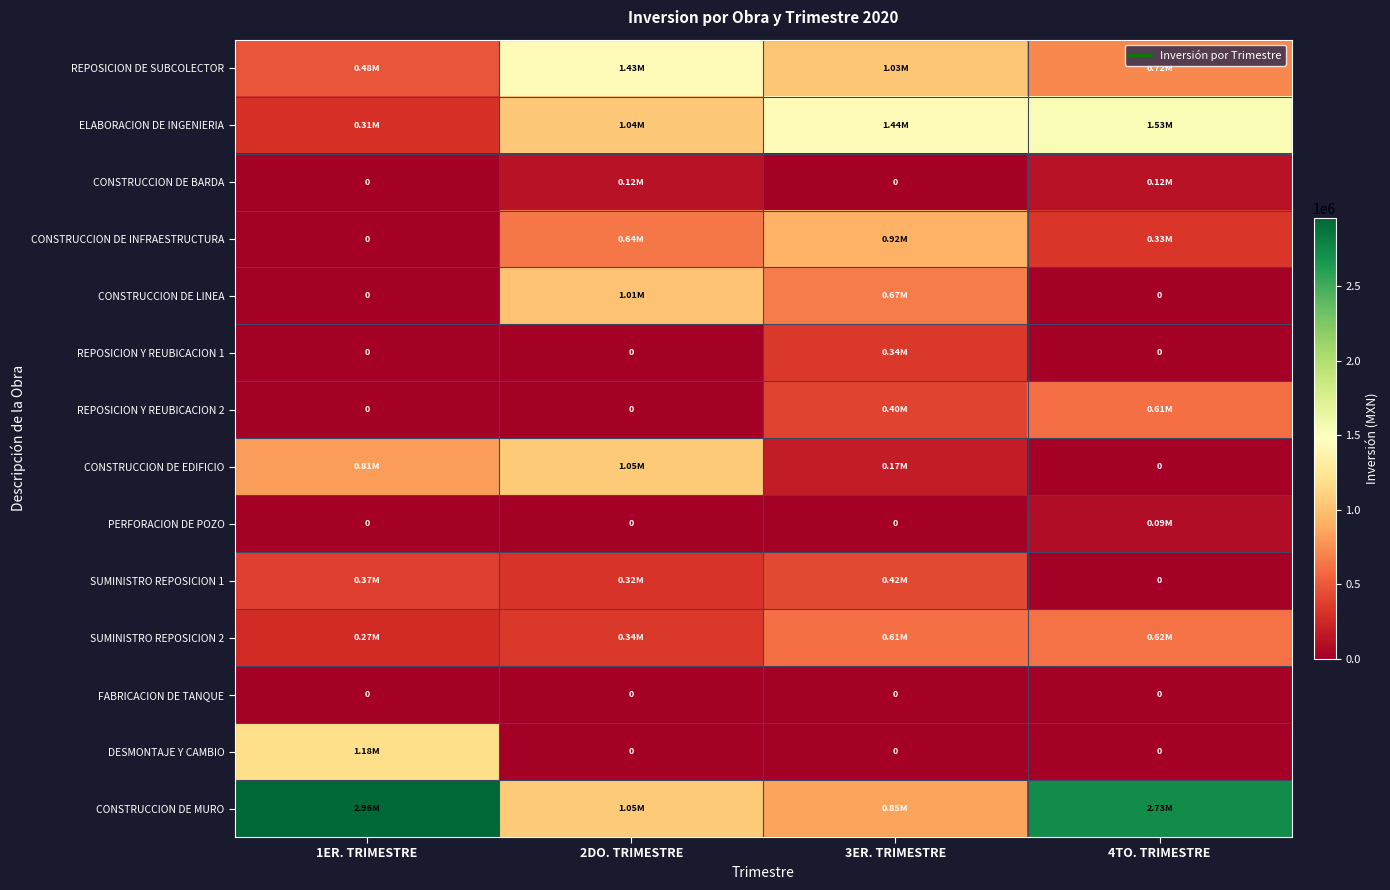

At which category is the sum across all series the highest?

2DO. TRIMESTRE